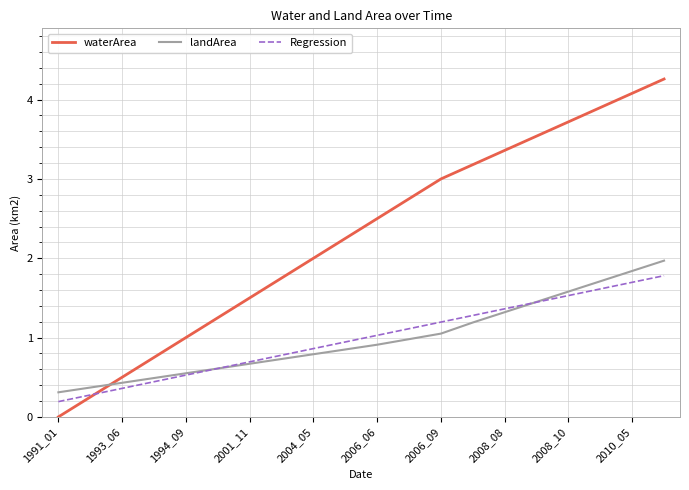

Which series has the largest total across all categories?

waterArea